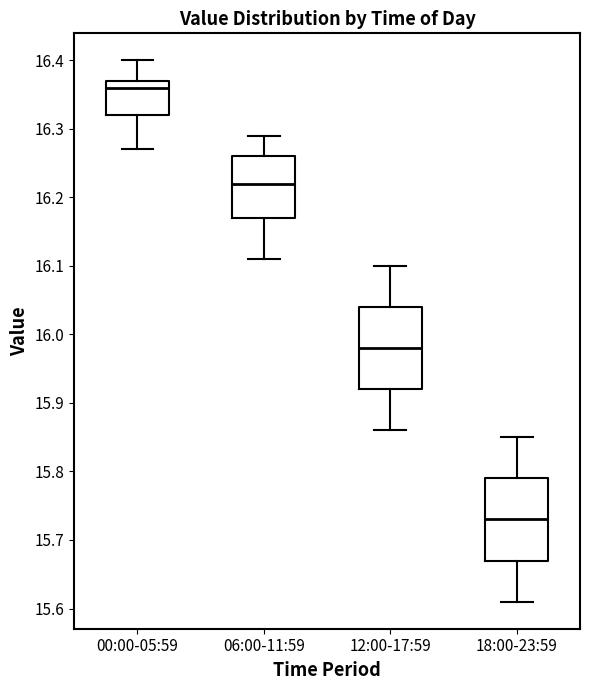

Which box's median line is the highest?

00:00-05:59